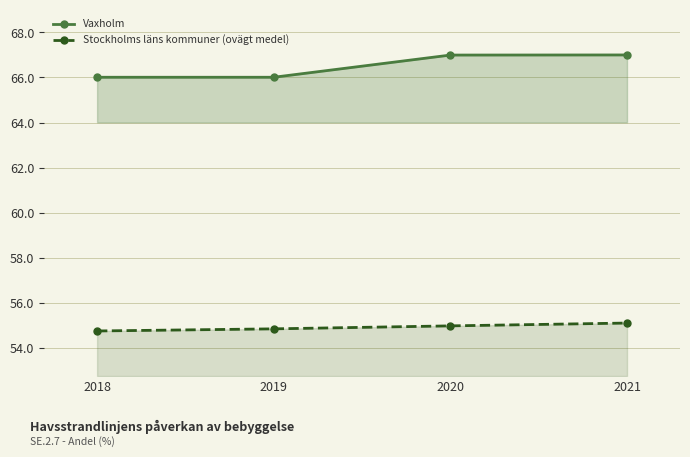

What is the spread (max minus min) of values at 2020?

12.0